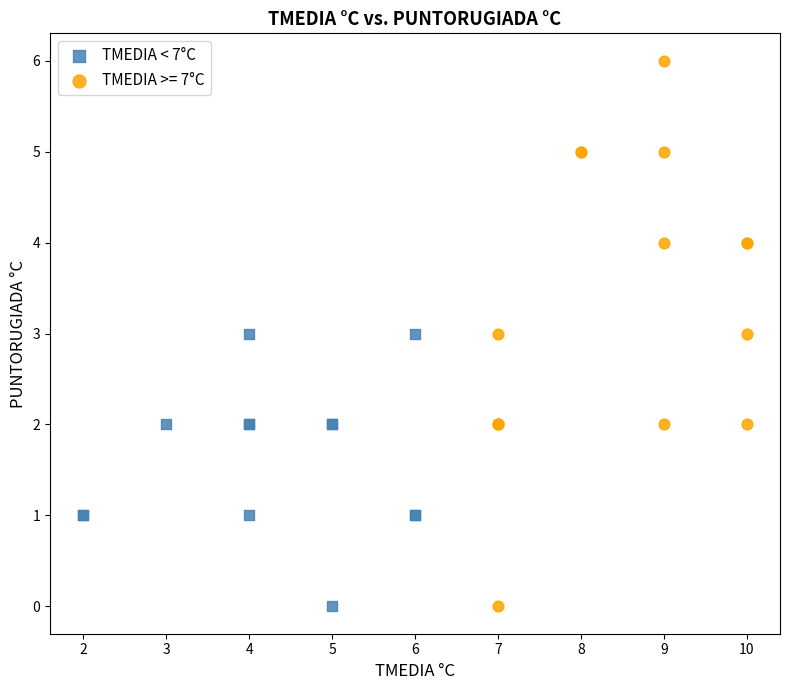

Which series has the widest spread of Y values?

TMEDIA >= 7°C